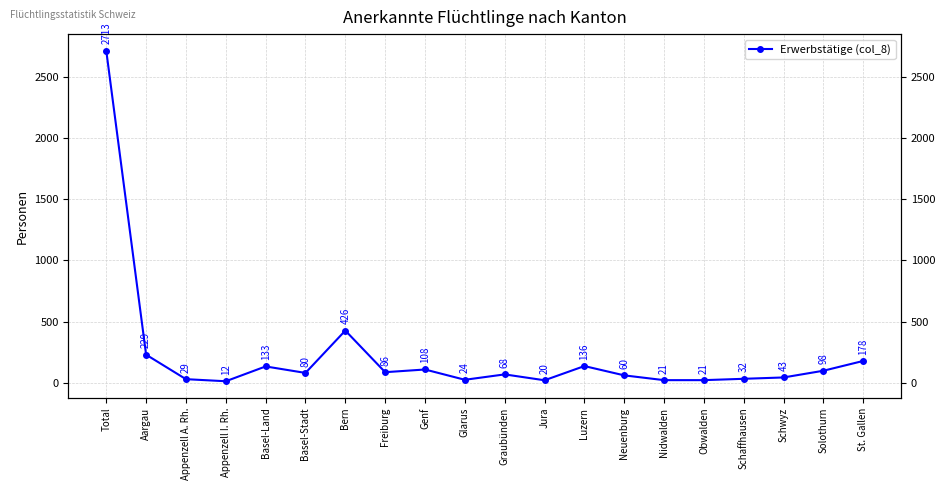

What is the maximum value shown in the chart?

2713